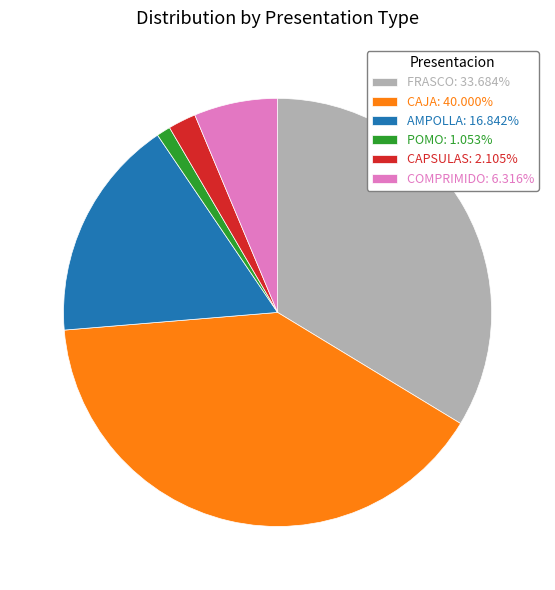

The FRASCO slice represents 19% of the pie. True or false?

False